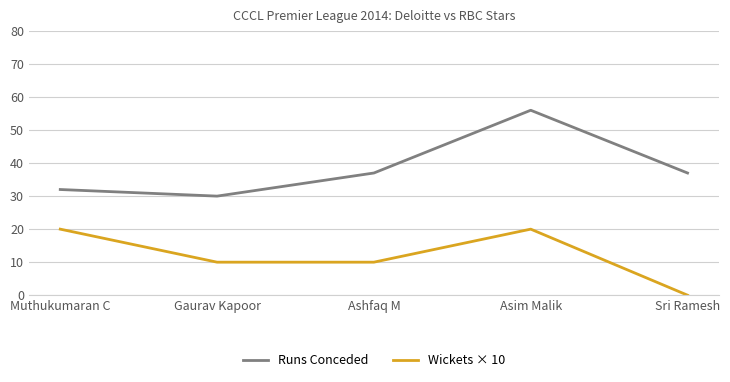

At which category does the chart reach its minimum across all series?

Sri Ramesh